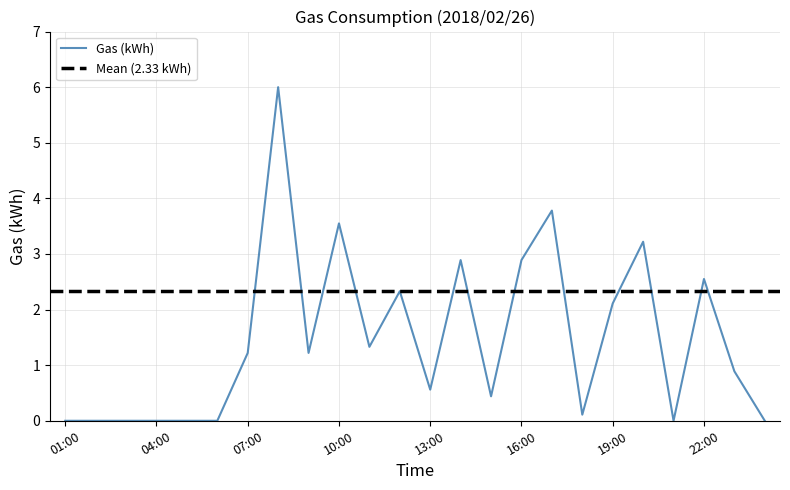

Reading left to right, list all the values displayed in this chart.

0.0	0.0	0.0	0.0	0.0	0.0	1.2	6.0	1.2	3.5	1.3	2.3	0.6	2.9	0.4	2.9	3.8	0.1	2.1	3.2	0.0	2.5	0.9	0.0